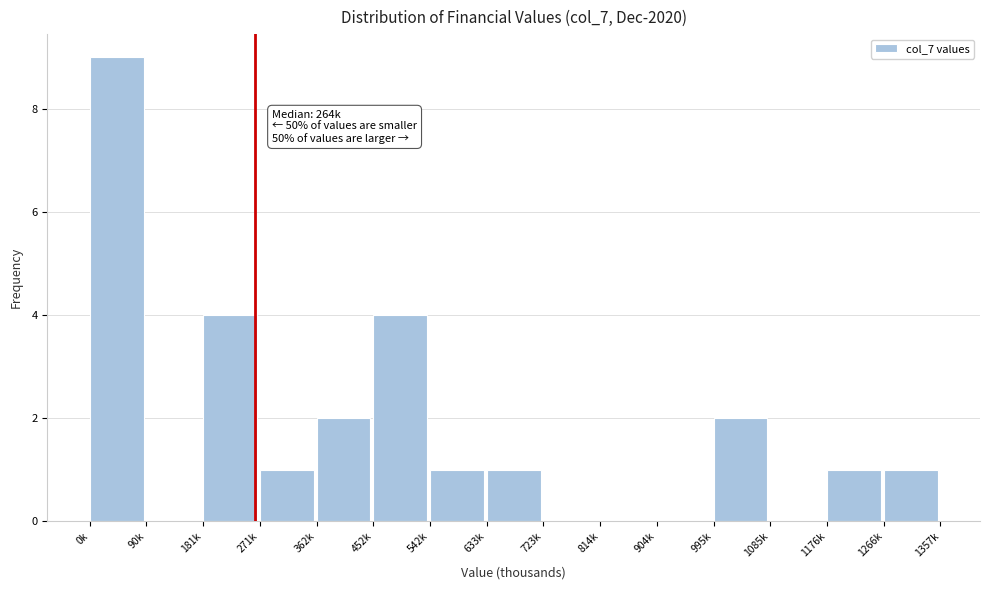

Reading right to left, transcribe all the data shown in this chart.

1266k=1	1176k=1	1085k=0	995k=2	904k=0	814k=0	723k=0	633k=1	542k=1	452k=4	362k=2	271k=1	181k=4	90k=0	0k=9